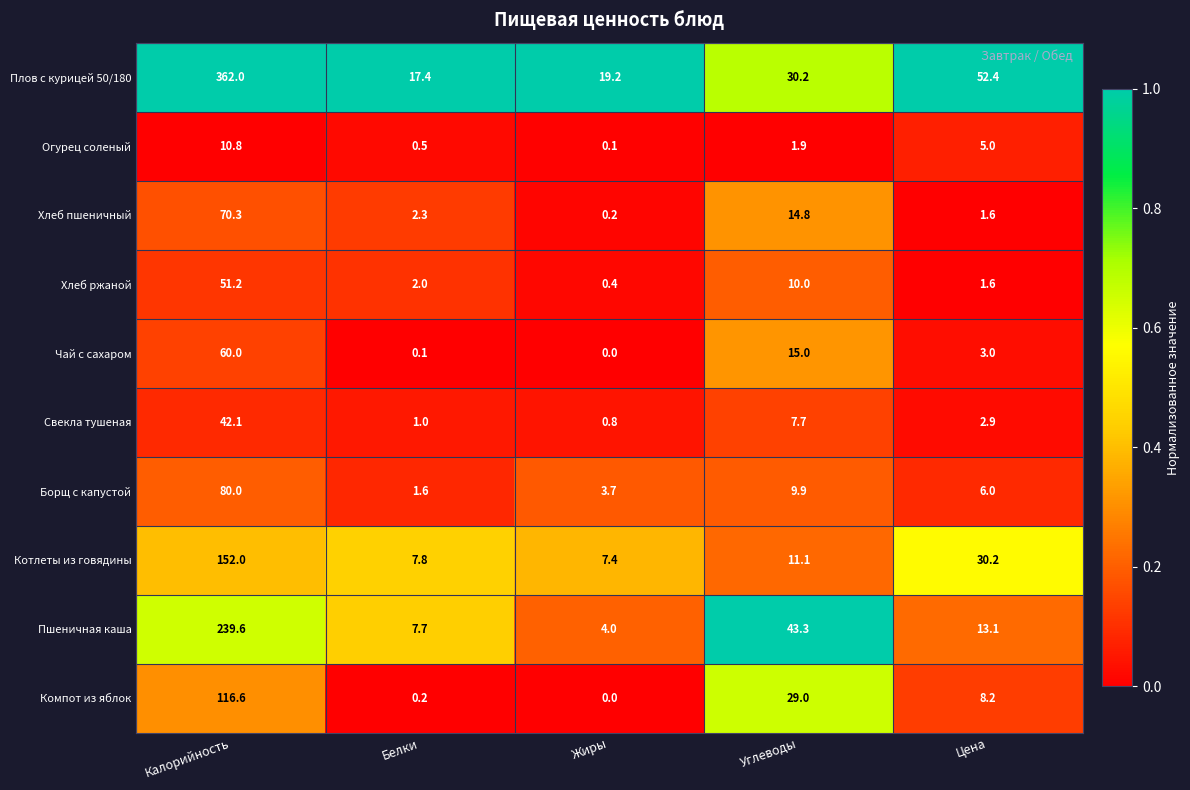

Which category has the lowest value across all series?

Жиры